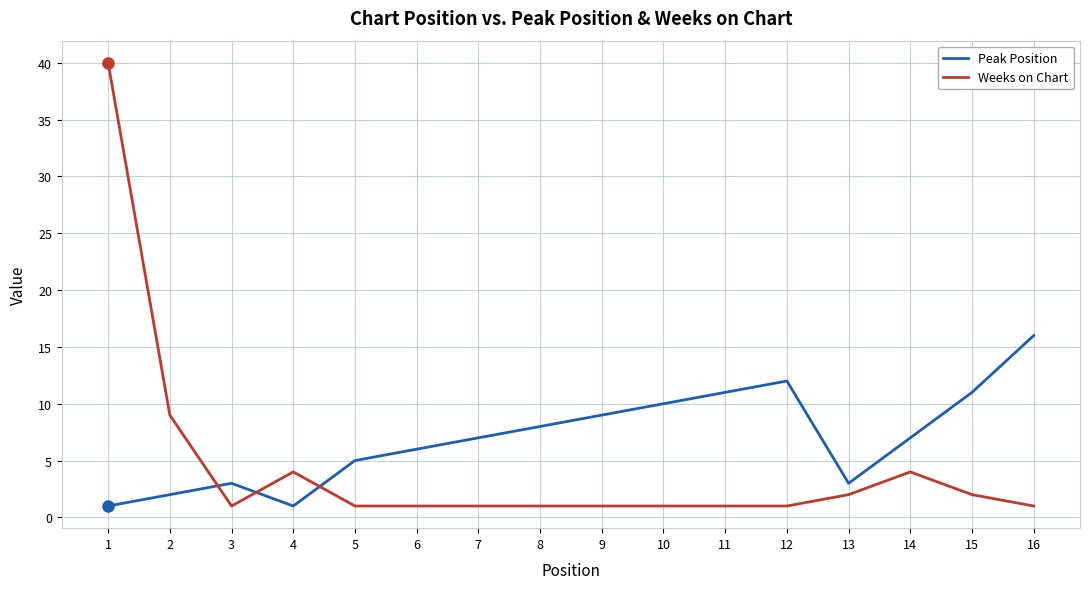

Count the number of data series in this chart.

2